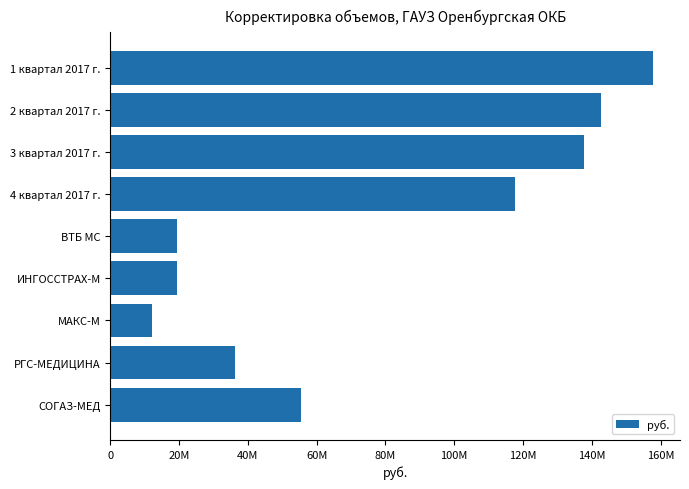

Are the bars horizontal?

Yes